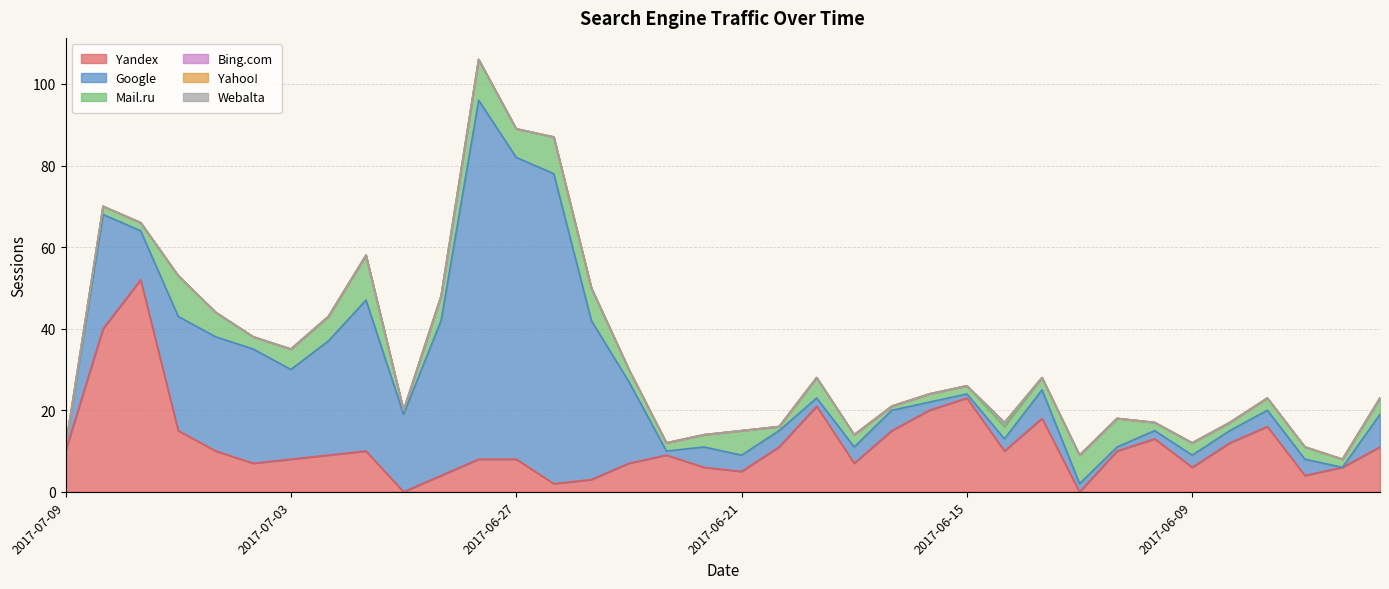

Rank the series by their maximum value, from highest to lowest.

Google, Yandex, Mail.ru, Bing.com, Yahoo!, Webalta